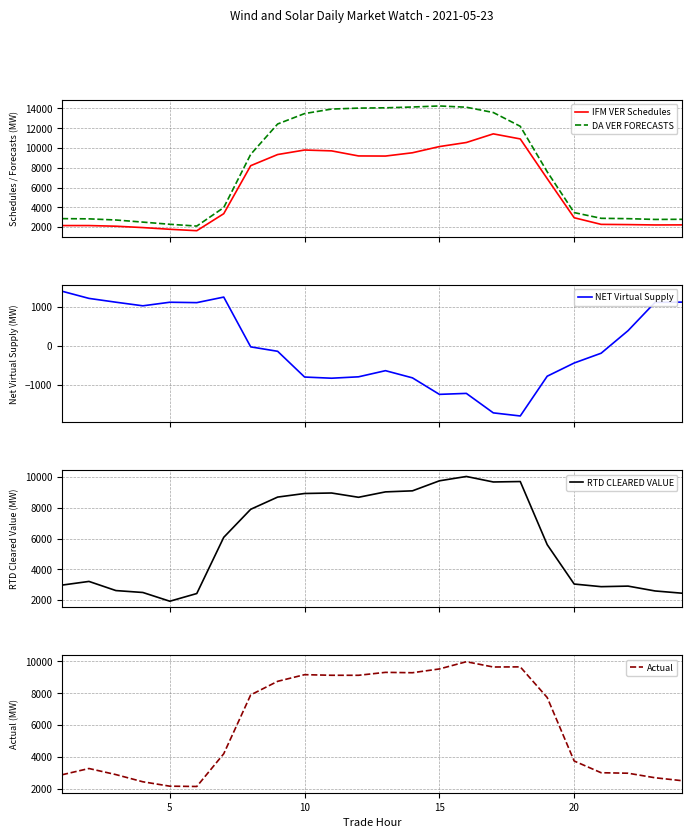

True or false: IFM VER Schedules and DA VER FORECASTS cross at least once.

False